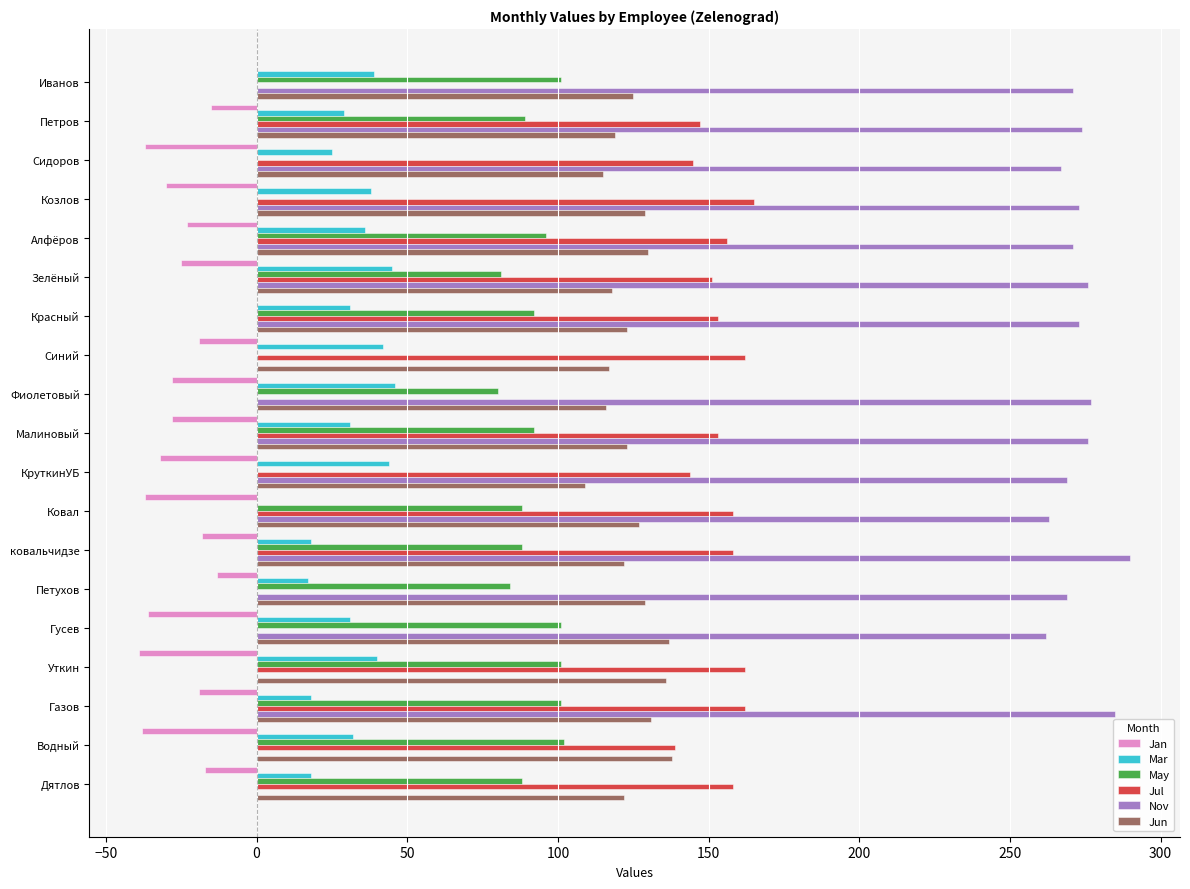

What is the maximum value shown in the chart?

290